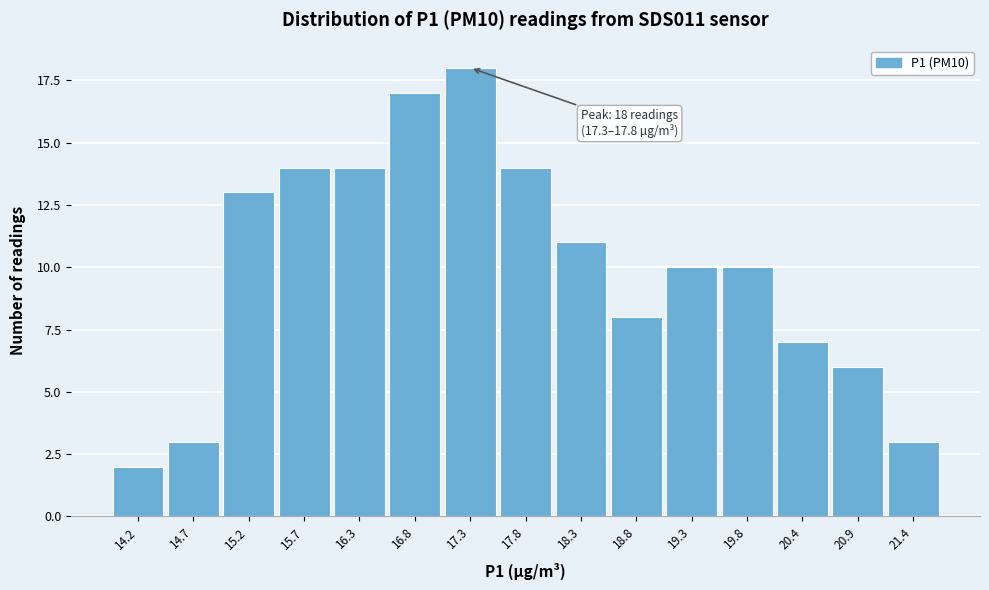

Reading left to right, extract all data points from this chart.

14.2=2	14.7=3	15.2=13	15.7=14	16.3=14	16.8=17	17.3=18	17.8=14	18.3=11	18.8=8	19.3=10	19.8=10	20.4=7	20.9=6	21.4=3